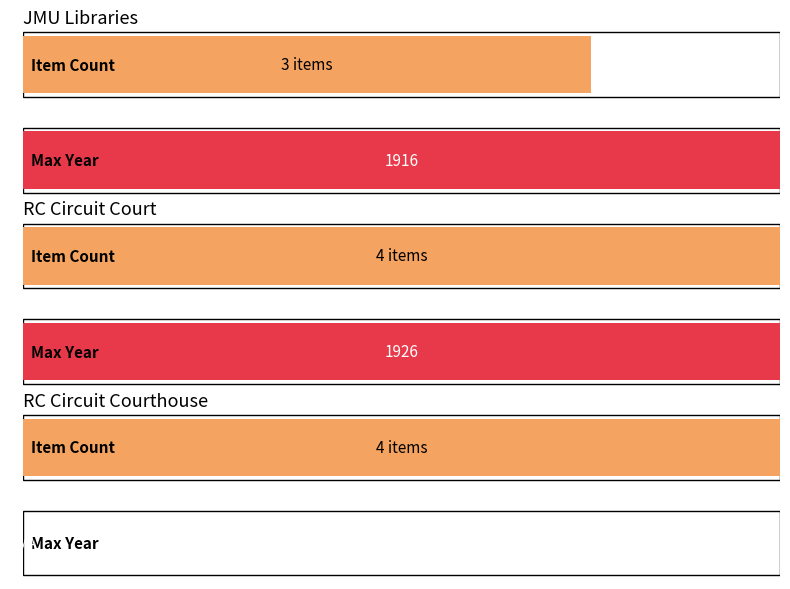

Rank the series at Rockingham County Criminal Court from lowest to highest value.

Item Count, Max Year